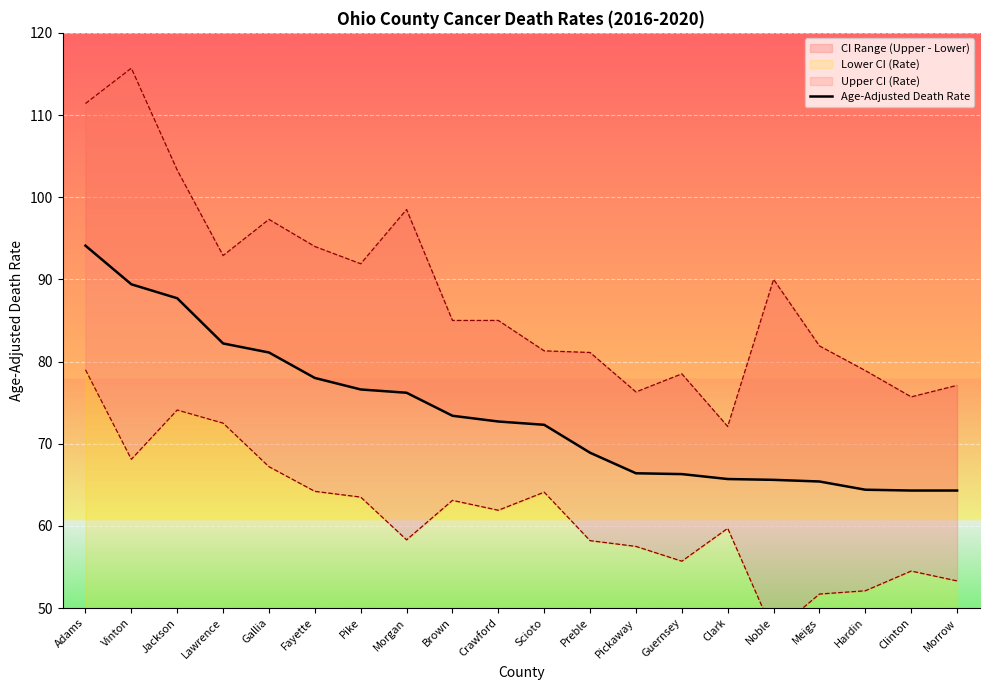

Is this an area chart (filled region under the line)?

No